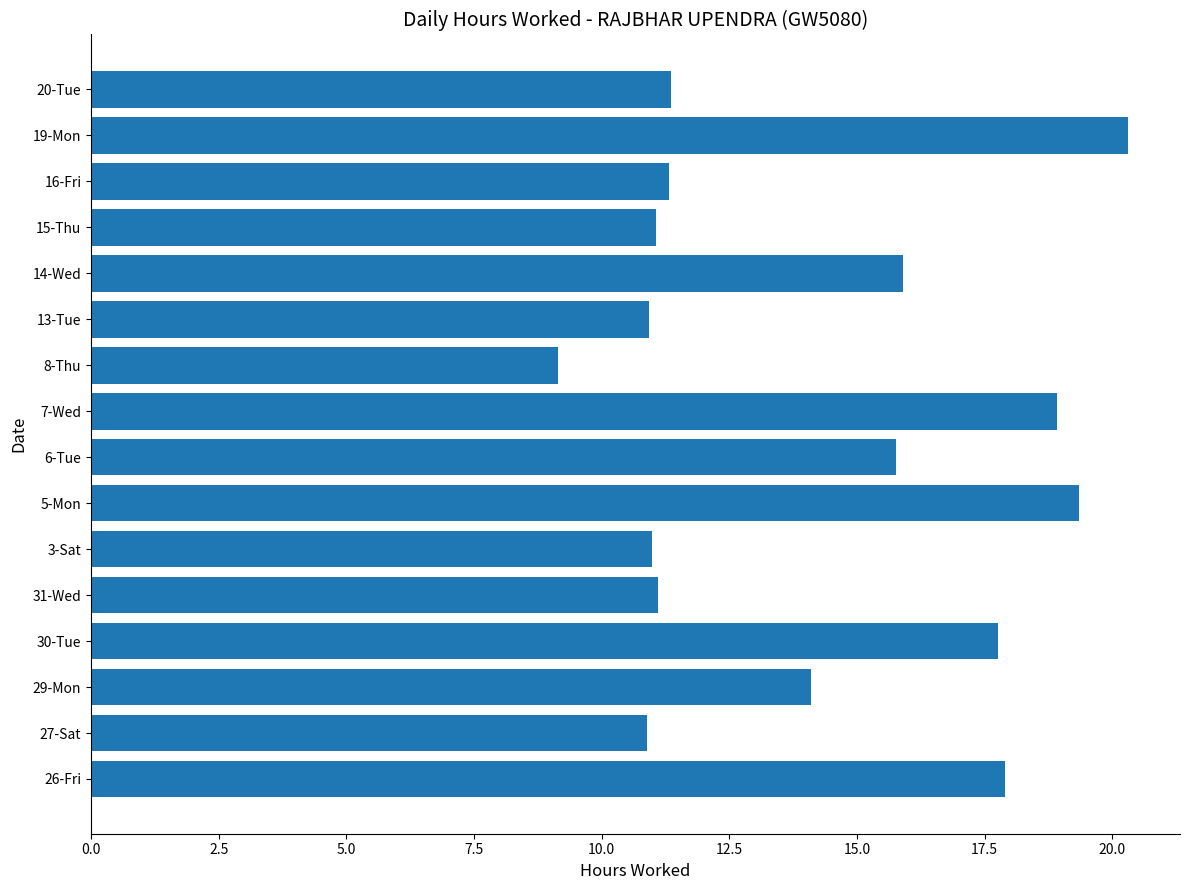

Approximately how many times larger is the value at 14-Wed compared to 5-Mon?

0.8